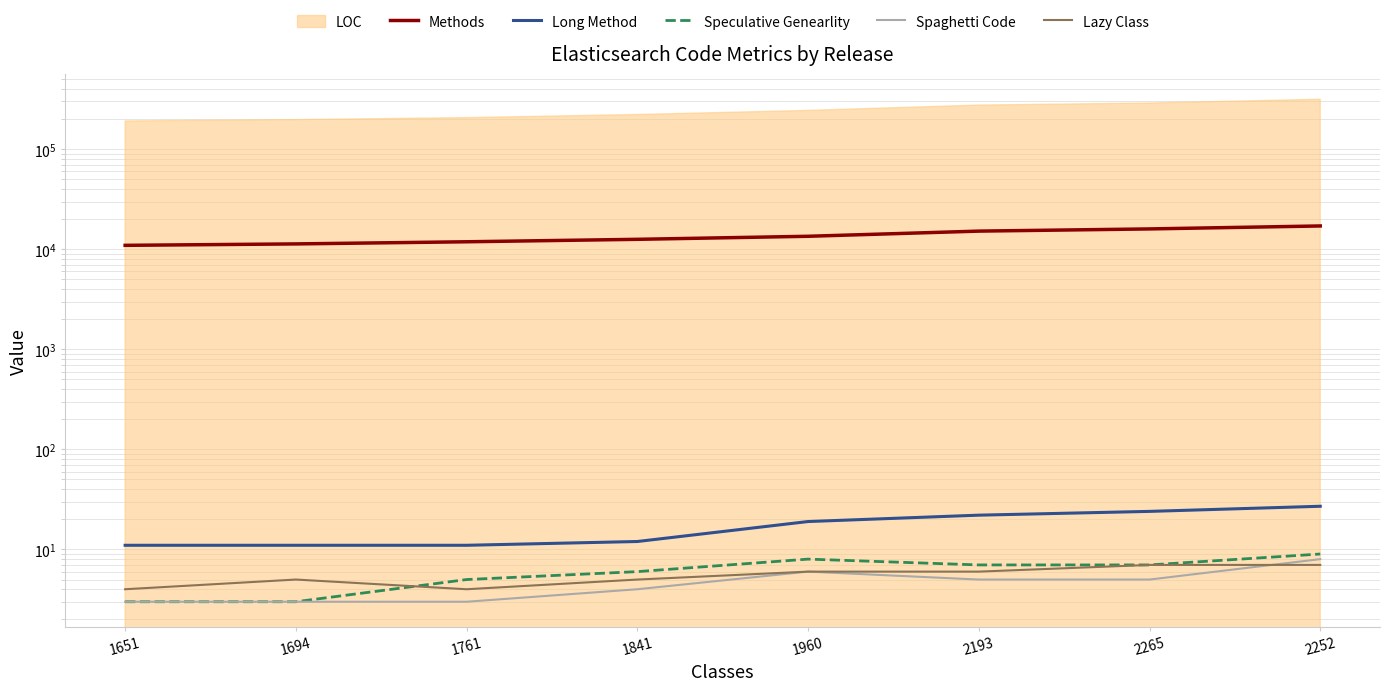

What is the total value across all series at 1960?

13518